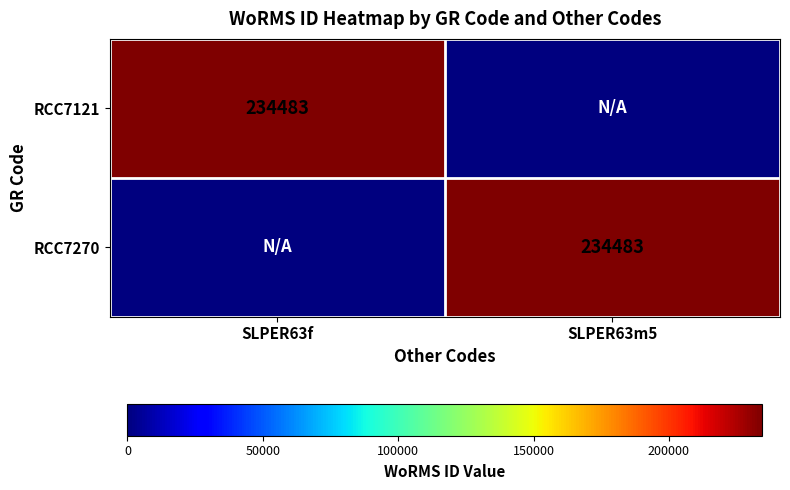

The RCC7121 series shows 382091 at SLPER63f. True or false?

False